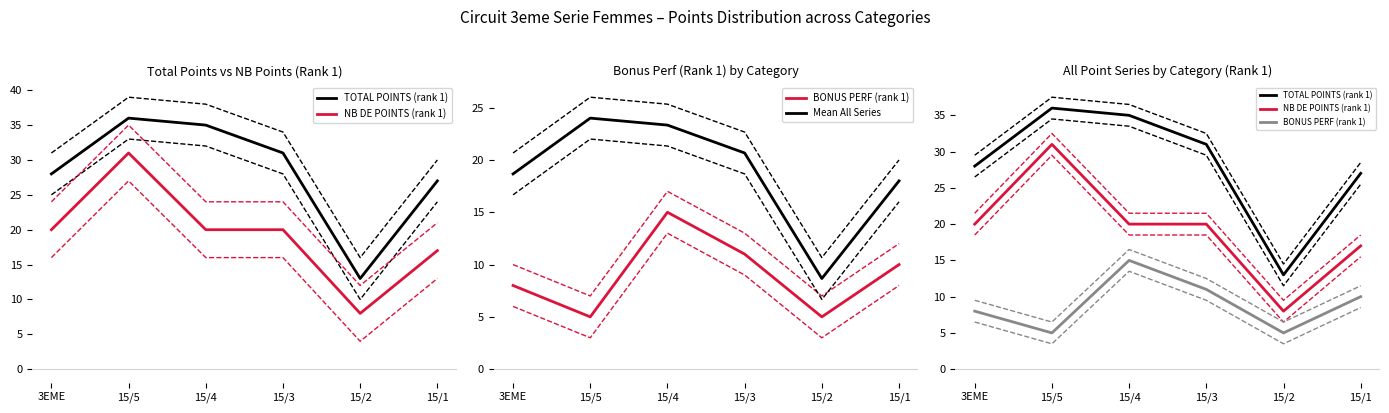

Which category has the highest value in the TOTAL POINTS (rank 1) series?

15/5